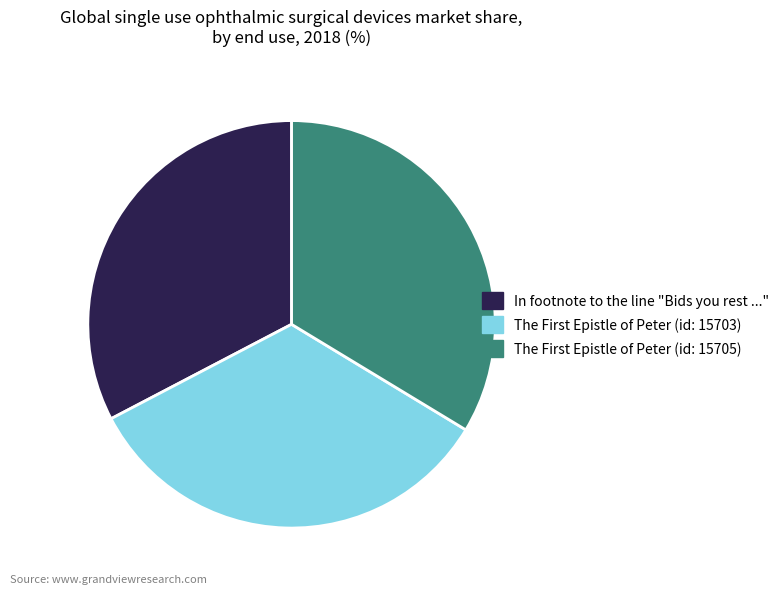

How many segments does this pie chart have?

3